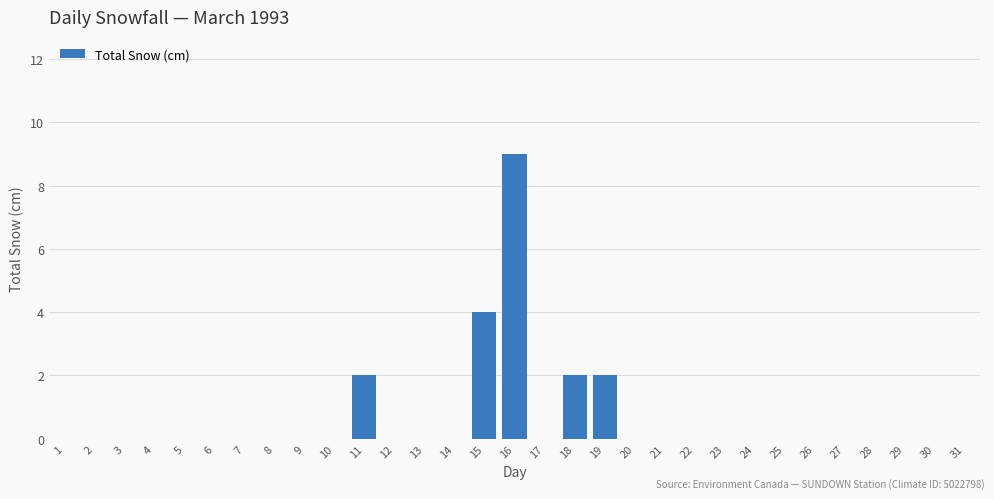

What is the greatest value displayed?

9